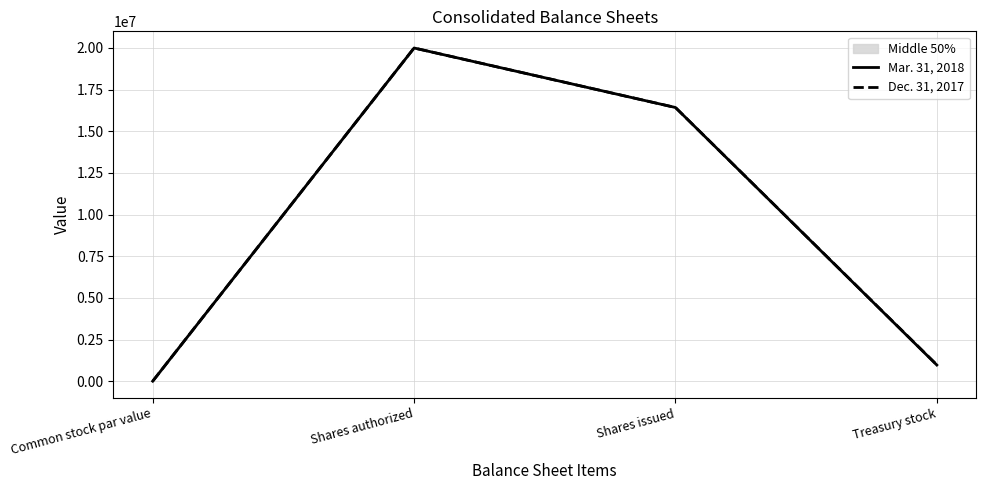

What is the maximum value shown in the chart?

20000000